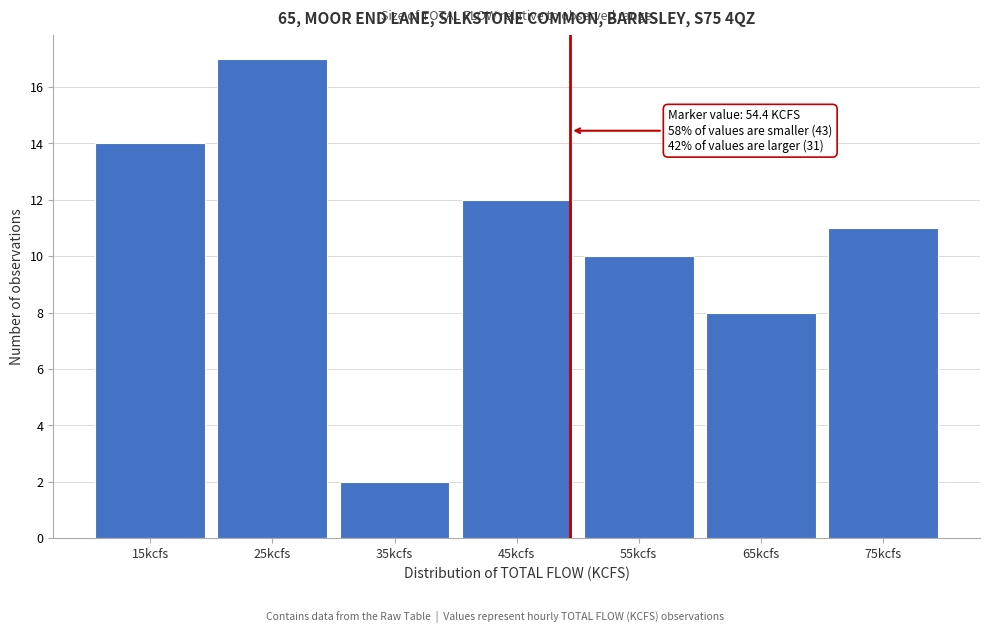

Reading left to right, transcribe all the data shown in this chart.

15kcfs=14	25kcfs=17	35kcfs=2	45kcfs=12	55kcfs=10	65kcfs=8	75kcfs=11